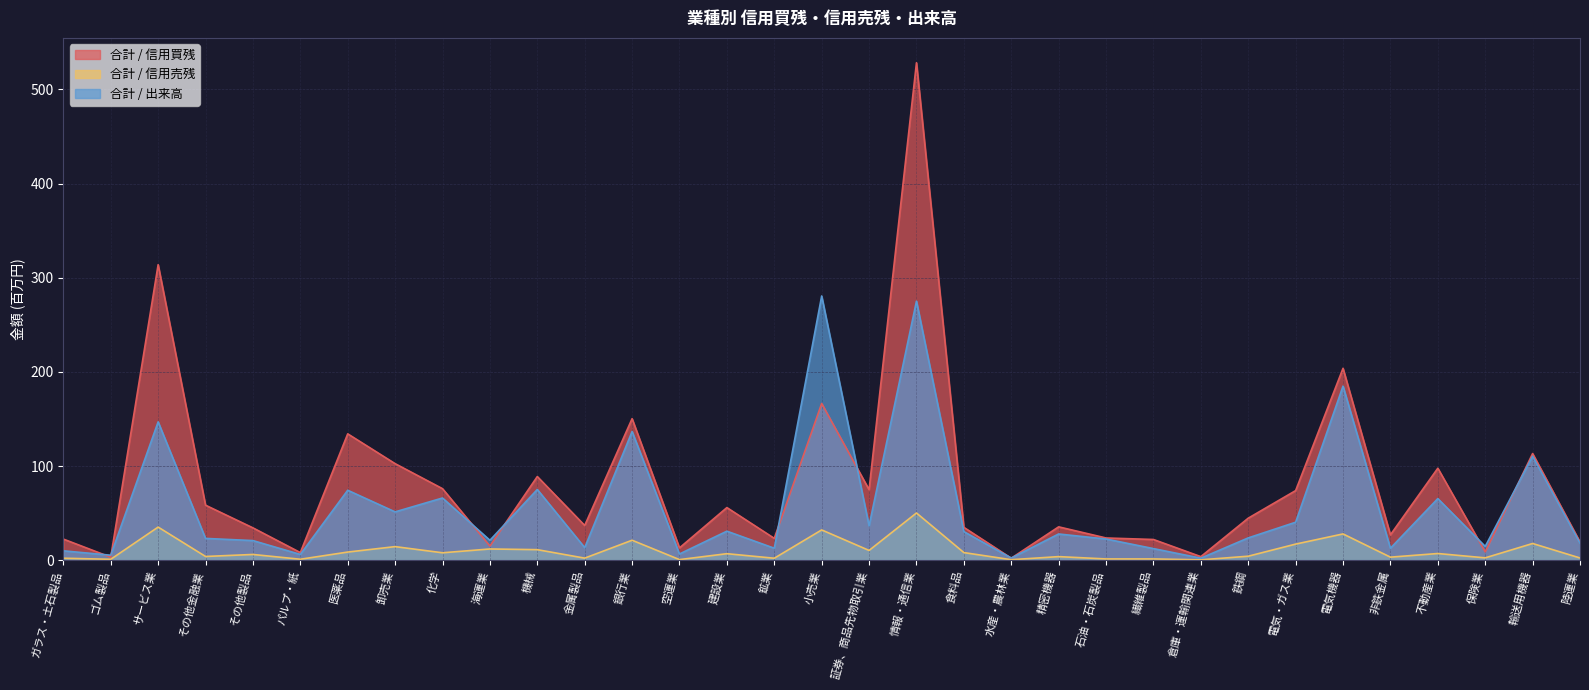

At which category does 合計 / 出来高 reach its first local valley?

ゴム製品